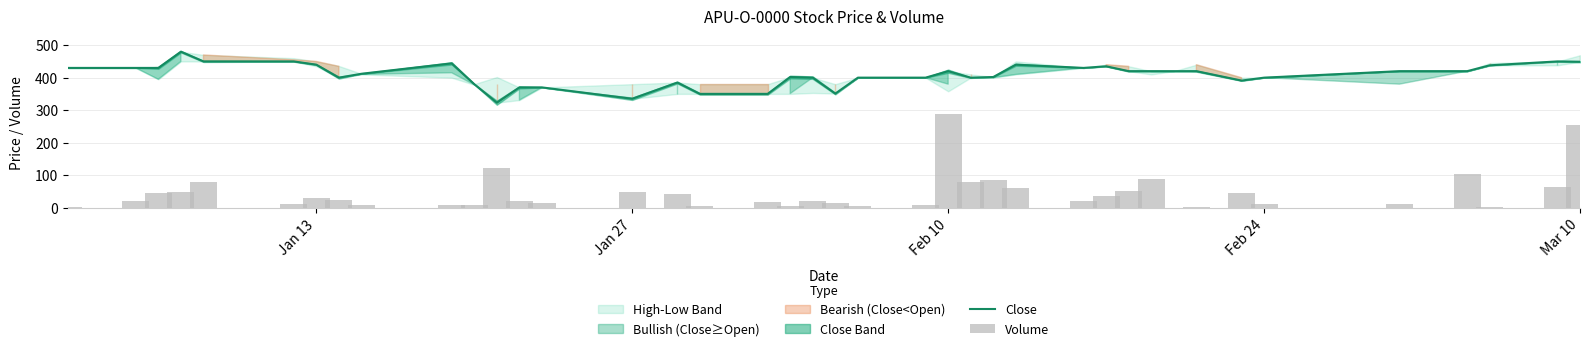

What is the difference between the maximum and second lowest values in the Volume series?

287.8